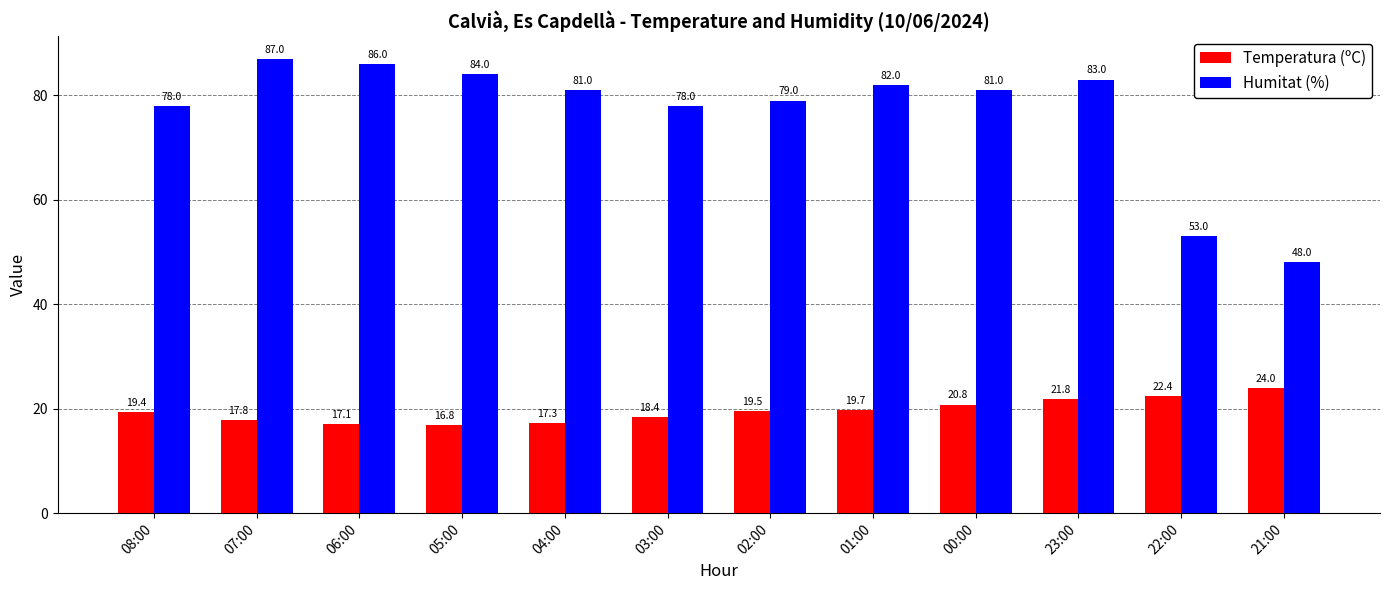

The value of Humitat (%) at 00:00 is 81.0. True or false?

True